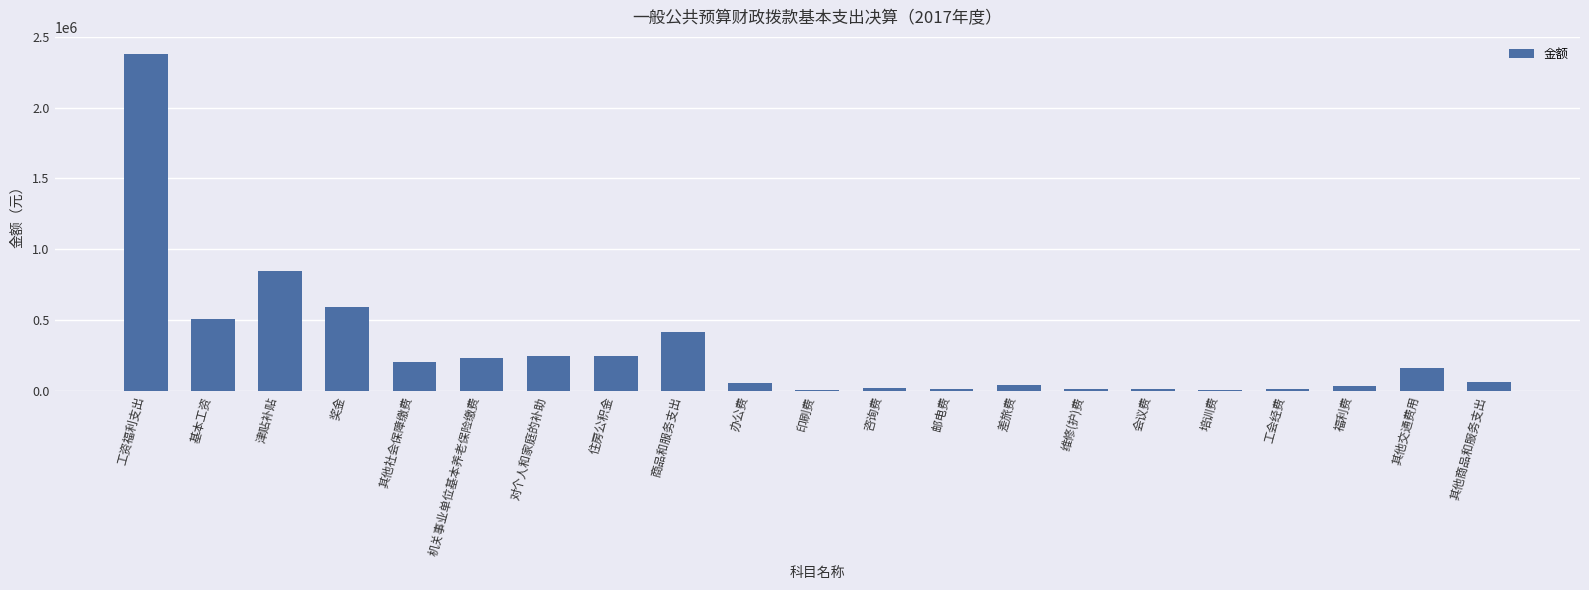

What is the greatest value displayed?

2377546.2